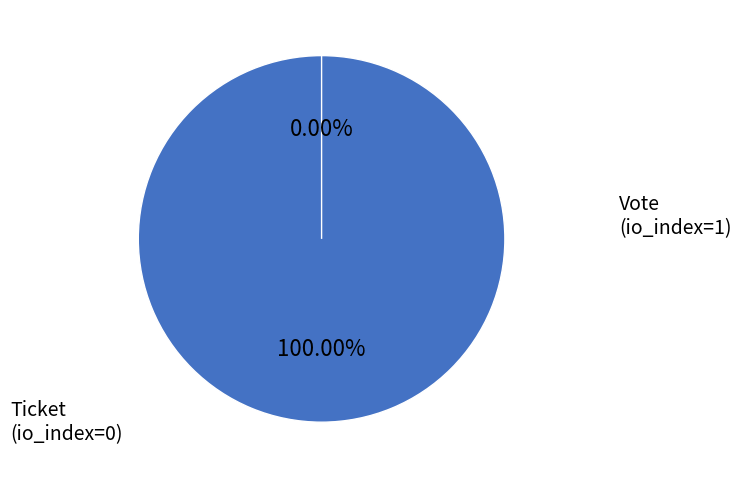

To the nearest percent, what is the difference between the largest and smallest slice percentages?

100%